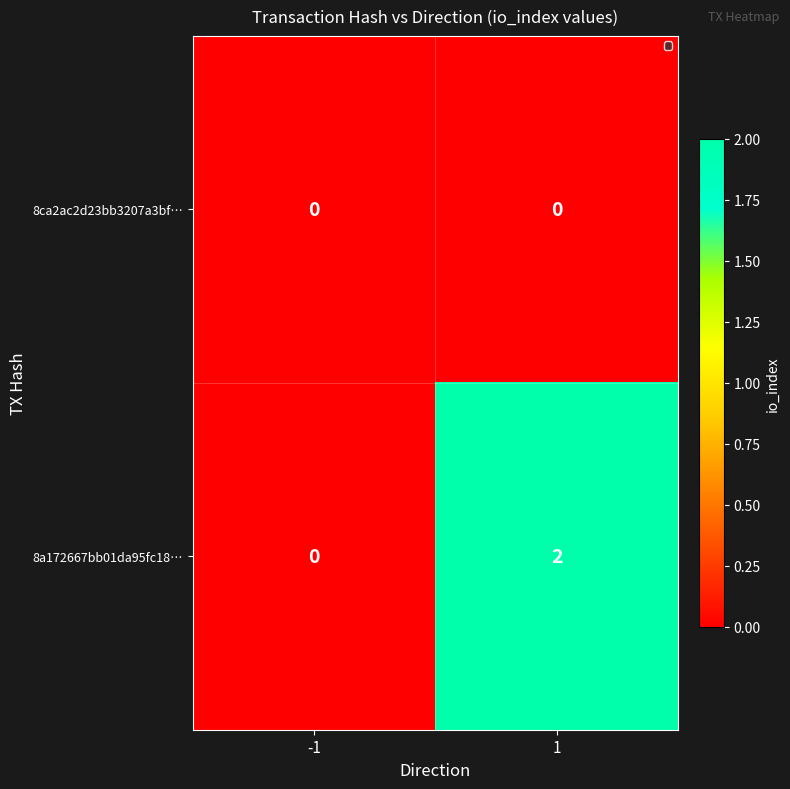

What is the maximum value shown in the chart?

2